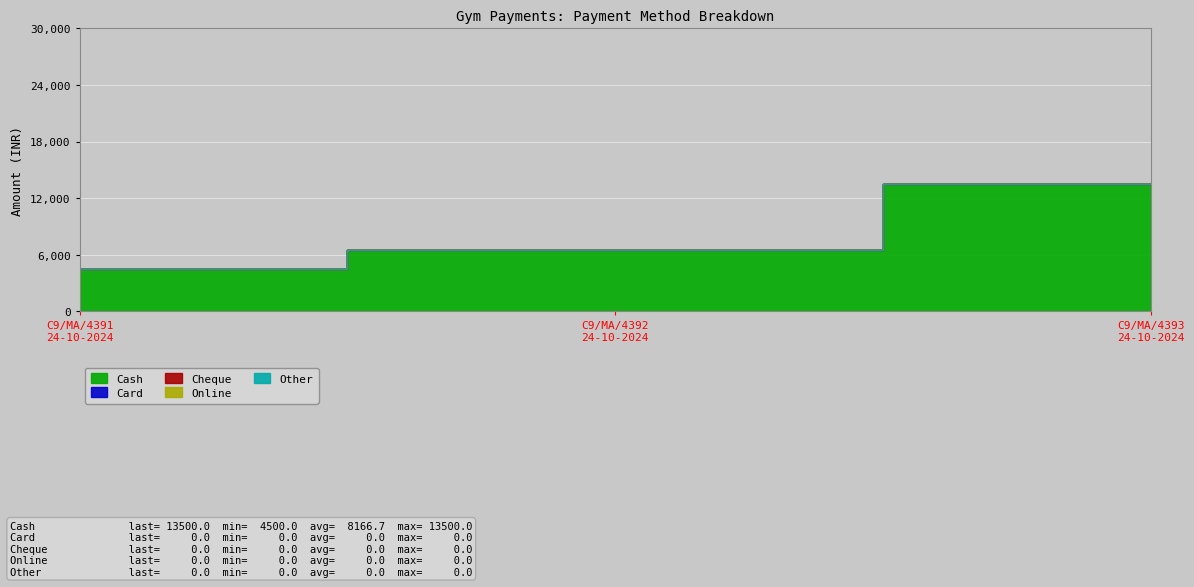

Which series has the largest total across all categories?

Cash